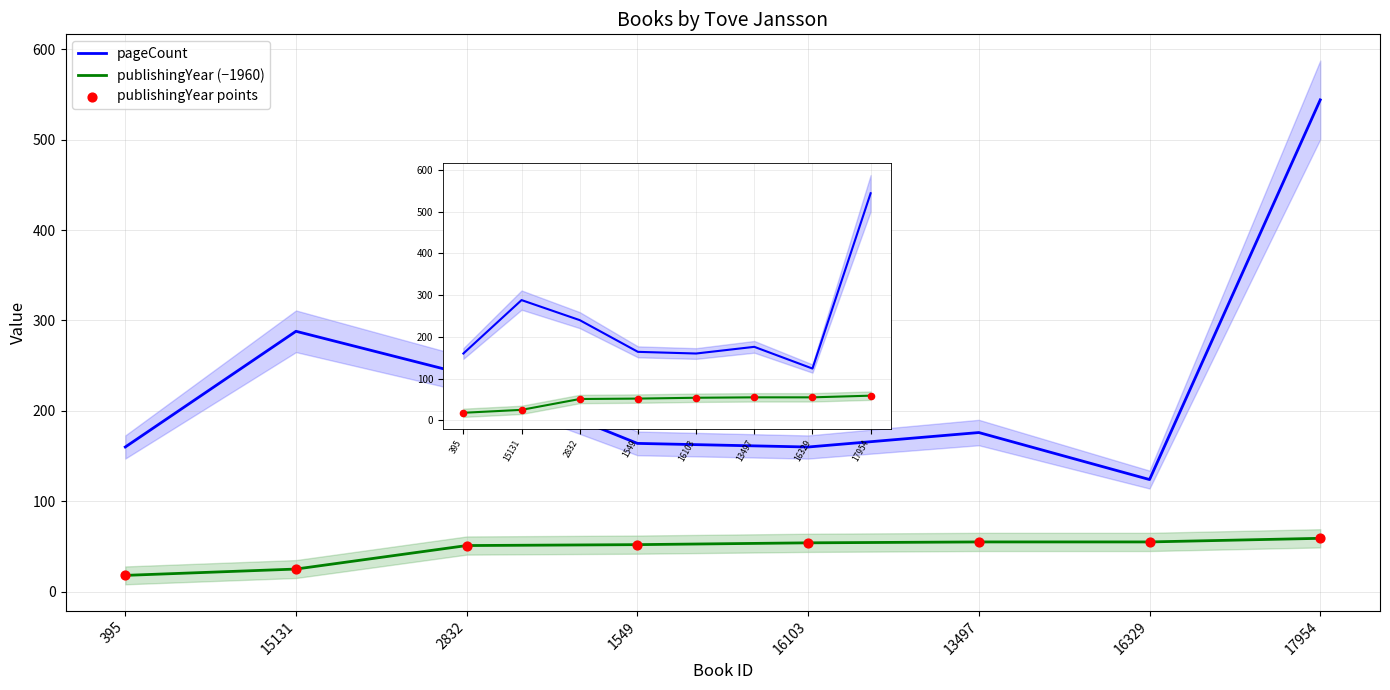

Which series reaches the minimum Y coordinate?

publishingYear (−1960)